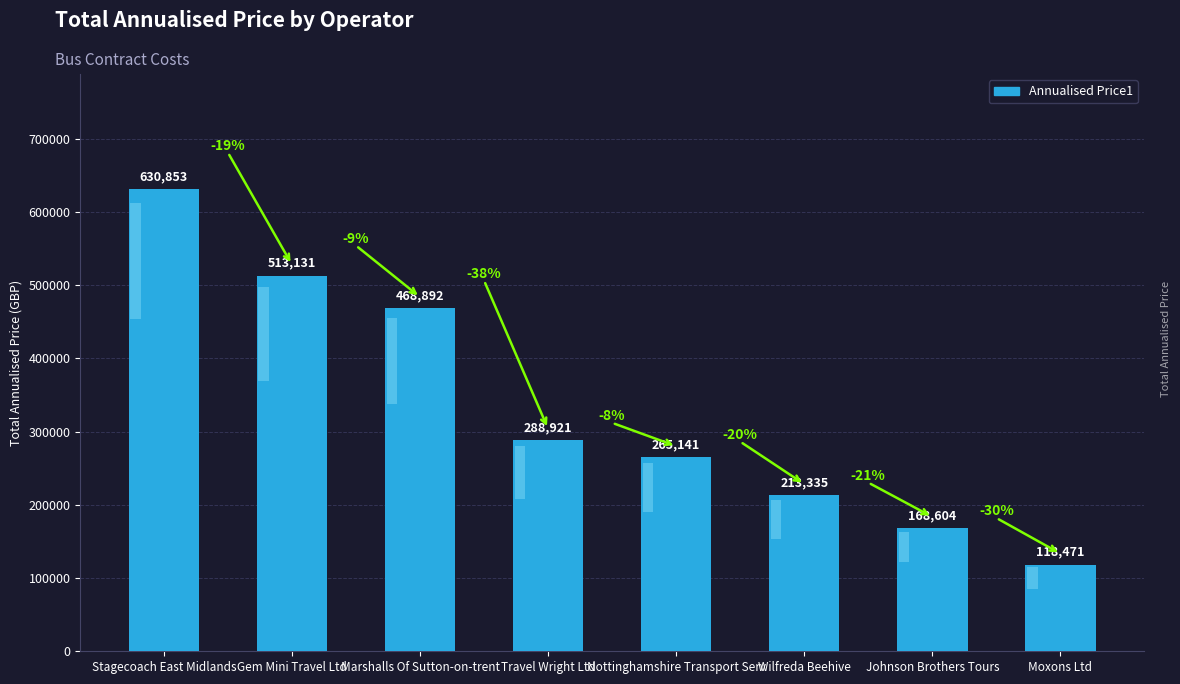

What is the difference between the maximum and second lowest values?

462249.5